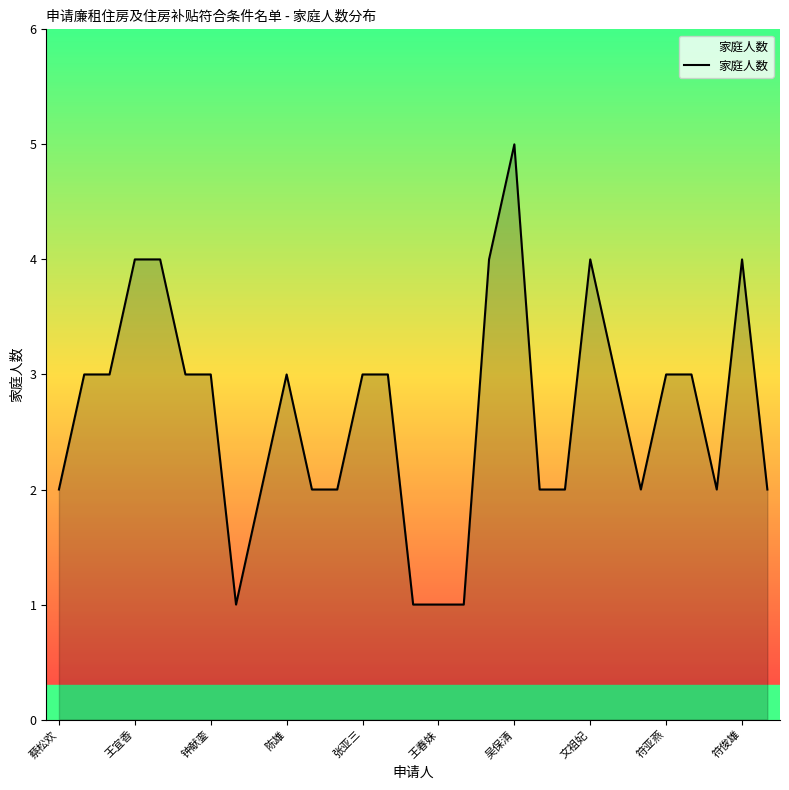

What is the average value?

3